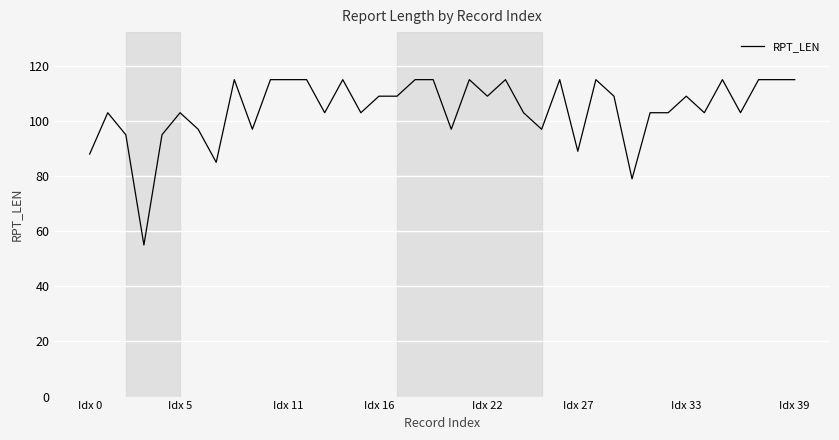

What is the difference between the maximum and minimum values?

60